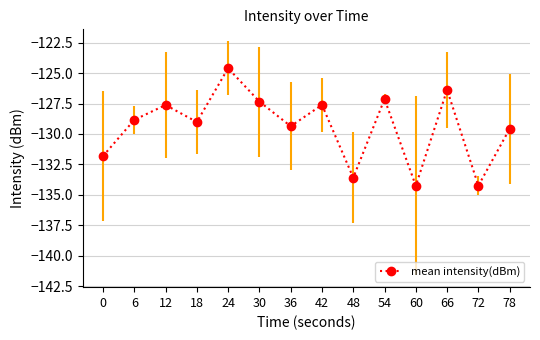

True or false: there are more than 0 points higher than both neighbors.

True